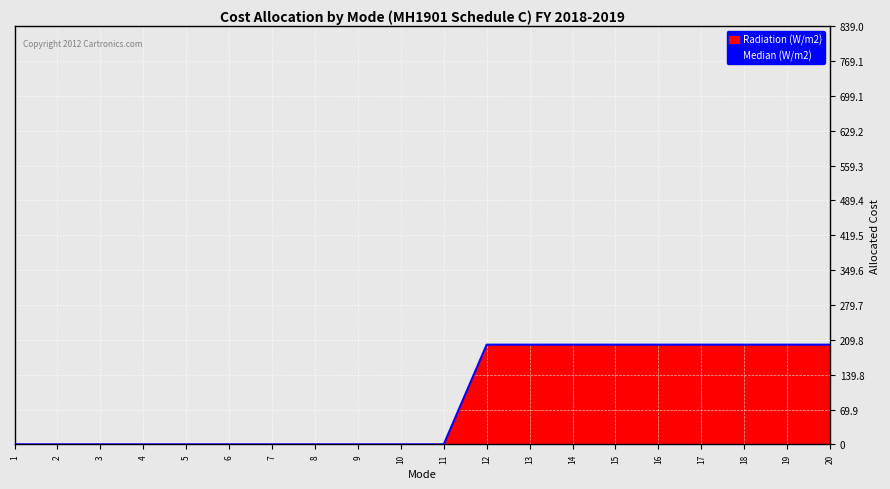

List the labels in order of value, smallest first.

1, 2, 3, 4, 5, 6, 7, 8, 9, 10, 11, 12, 13, 14, 15, 16, 17, 18, 19, 20